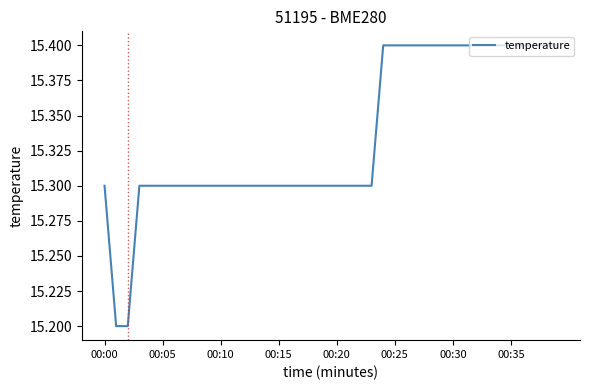

How many values are between 15 and 16?

40